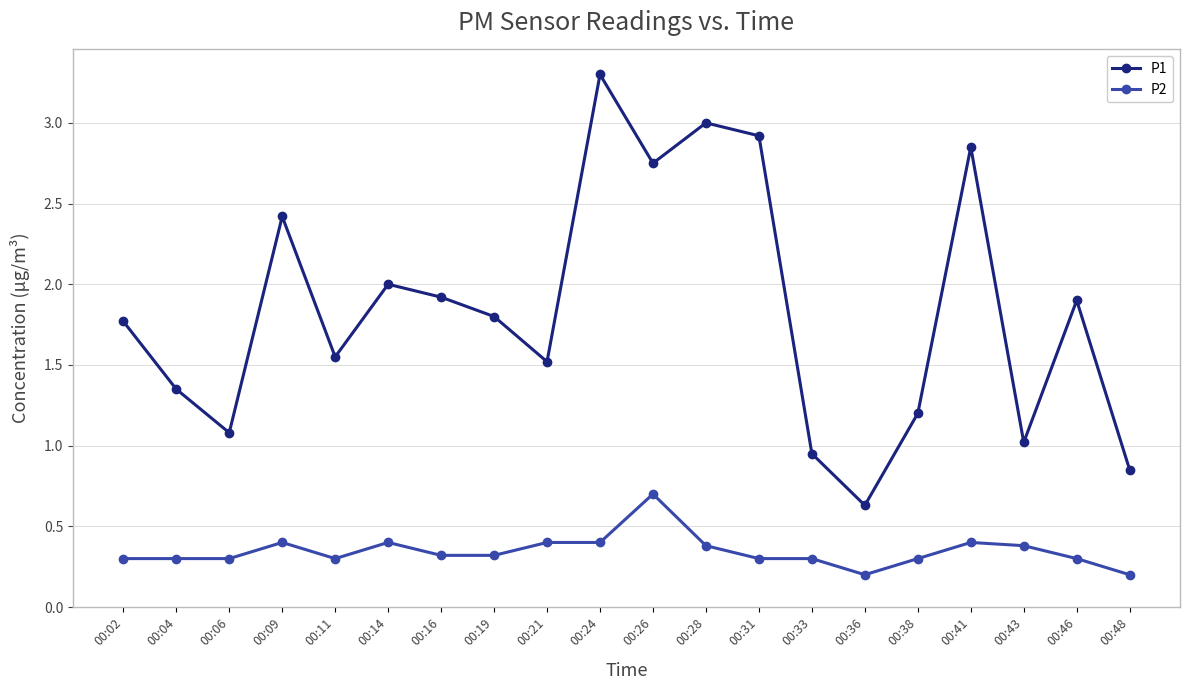

What is the average value of the P2 series?

0.3